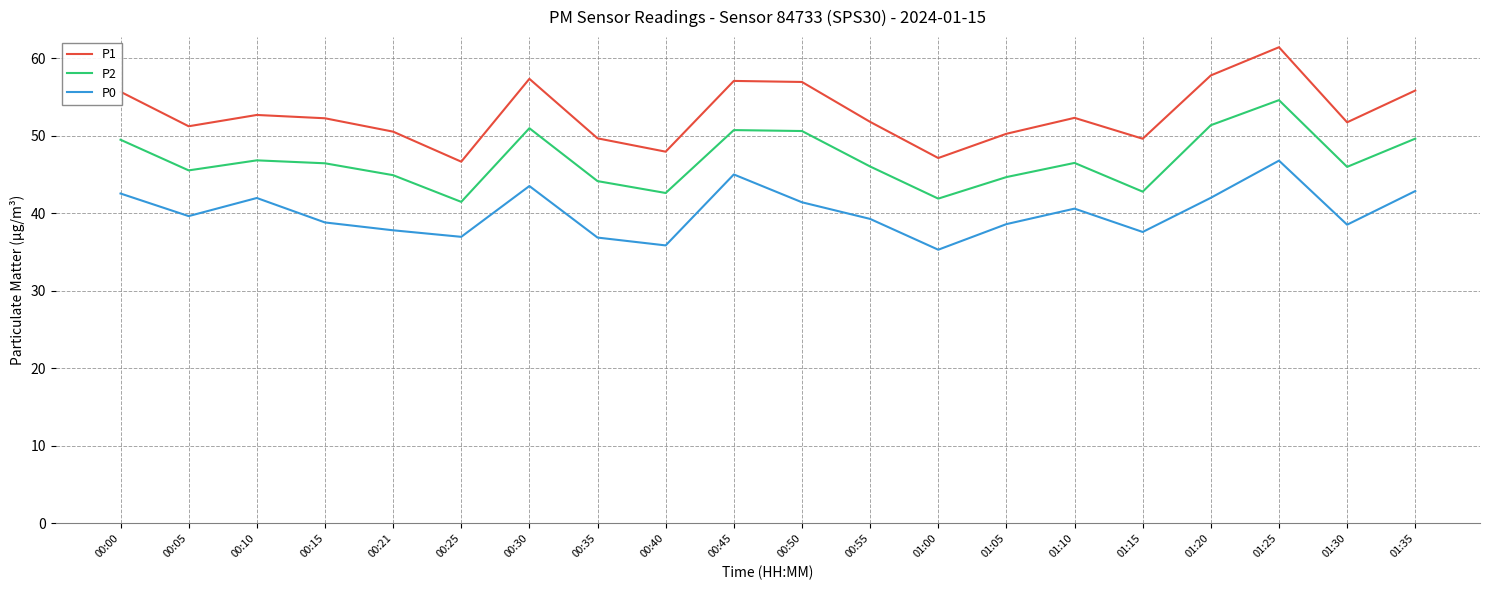

What position from the left is 01:15?

16